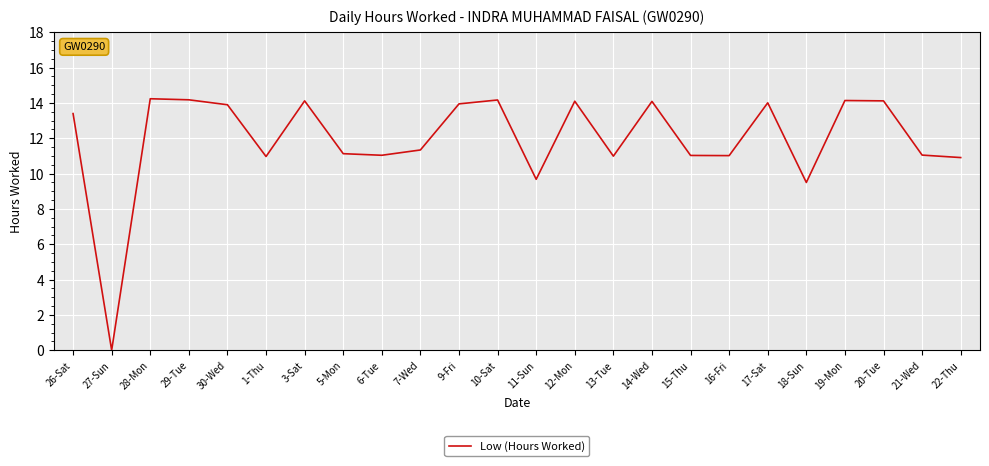

Where is the first local minimum?

27-Sun